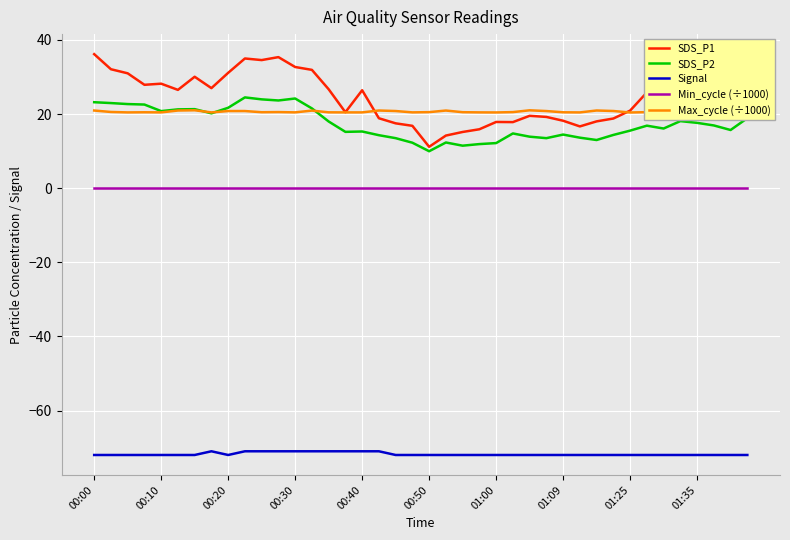

Which series has the widest spread of values?

SDS_P1